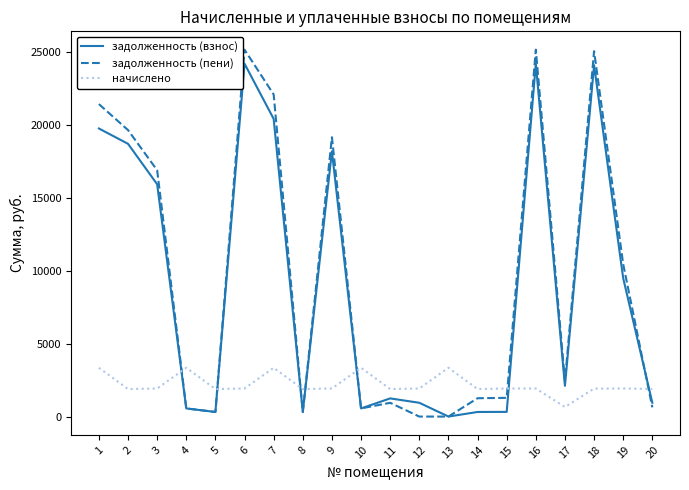

What is the total value across all series at 19?

21842.5